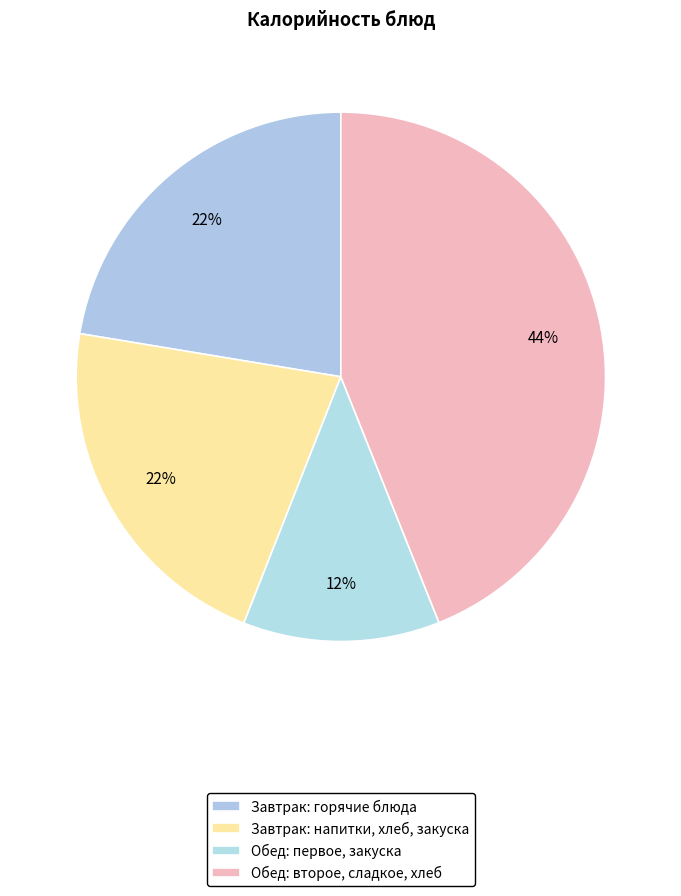

Does any single category account for the majority?

No